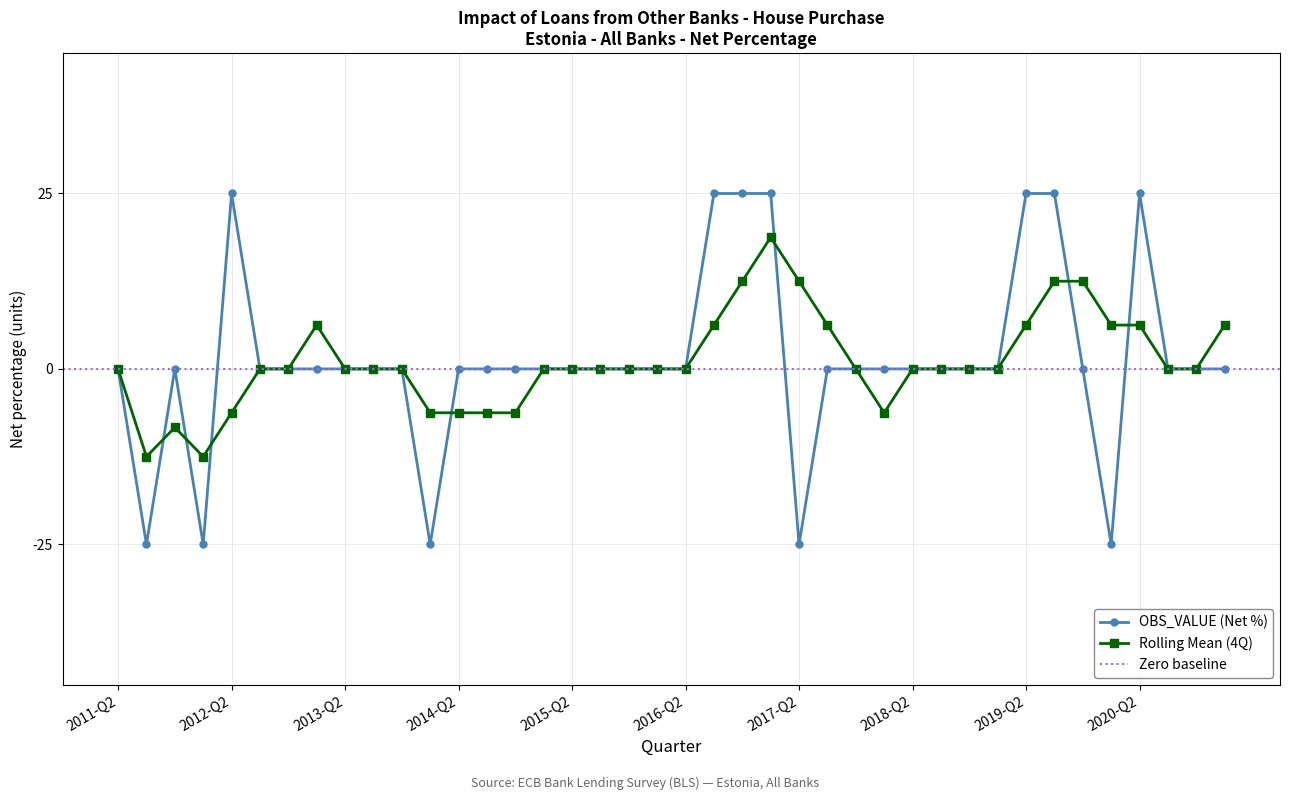

What is the label of the 26th point from the right?

2014-Q4